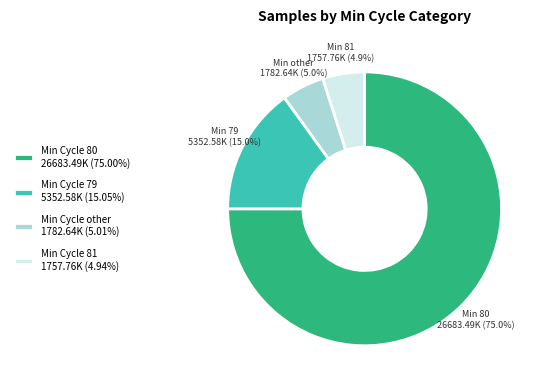

What is the ratio of the value at Min Cycle 80 26683.49K (75.00%) to the value at Min Cycle other 1782.64K (5.01%)?

15.0